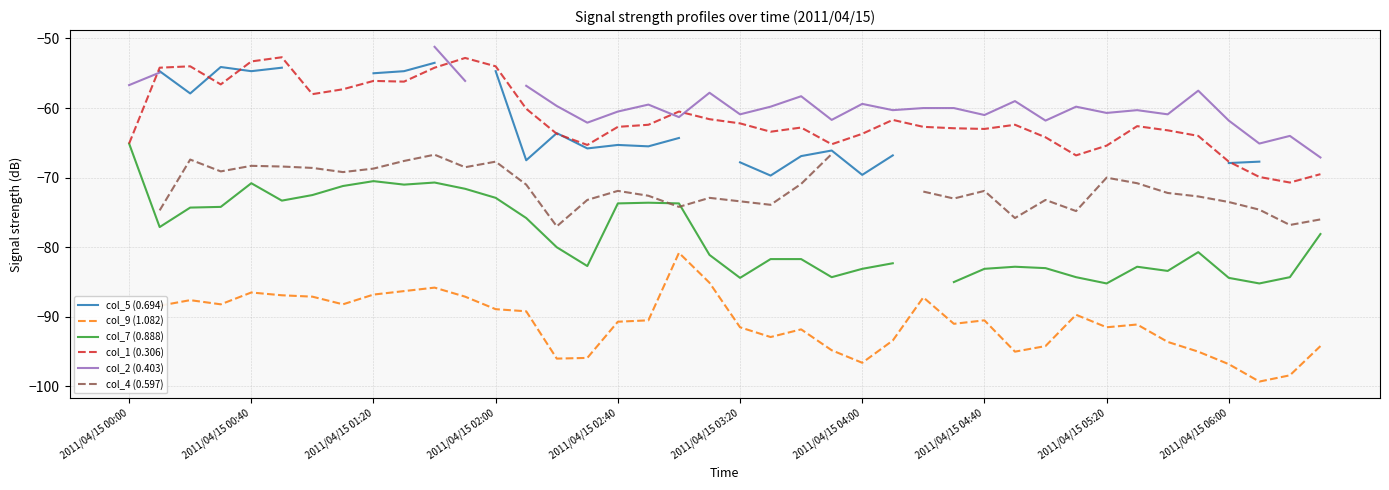

Which series has the largest total across all categories?

col_1 (0.306)